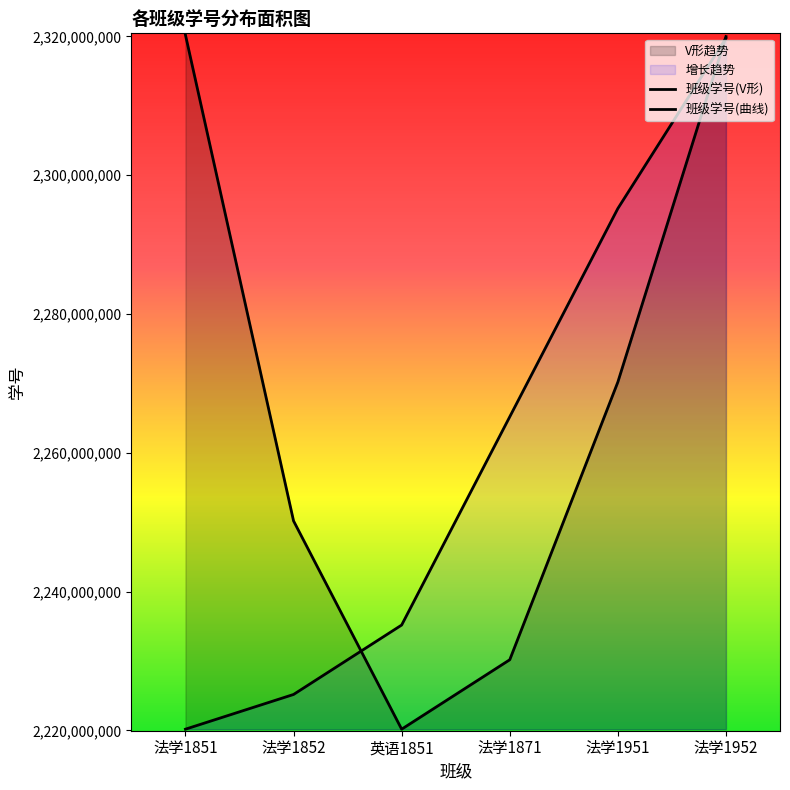

What is the spread (max minus min) of values at 英语1851?

15003005.1